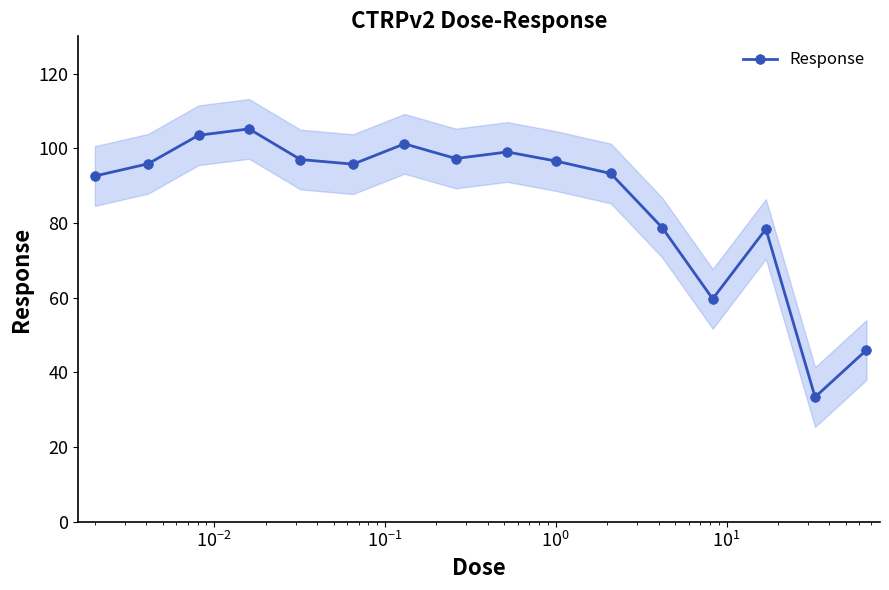

Reading left to right, what are all the values shown in this chart?

92.6	95.8	103.5	105.2	97.0	95.8	101.2	97.3	99.0	96.6	93.3	78.8	59.7	78.4	33.4	46.0